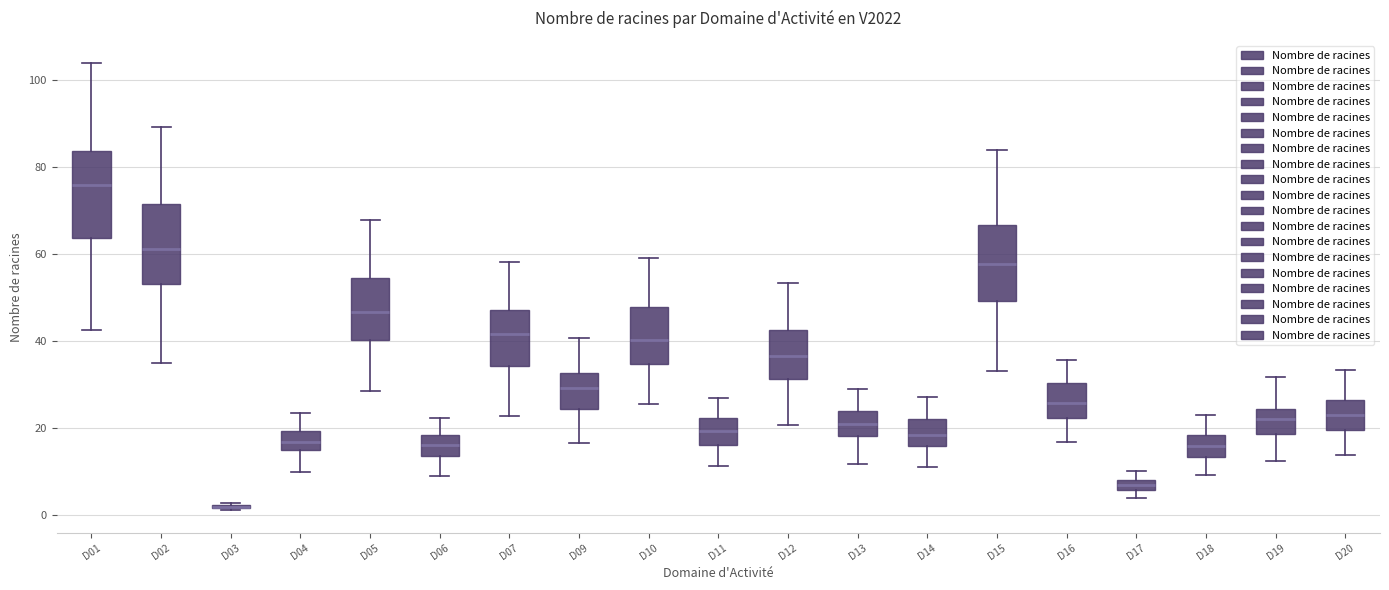

Where is the upper edge of the box for D16 on the y-axis? The values are not printed on the chart, so give them approximately, as read against the axis.

30